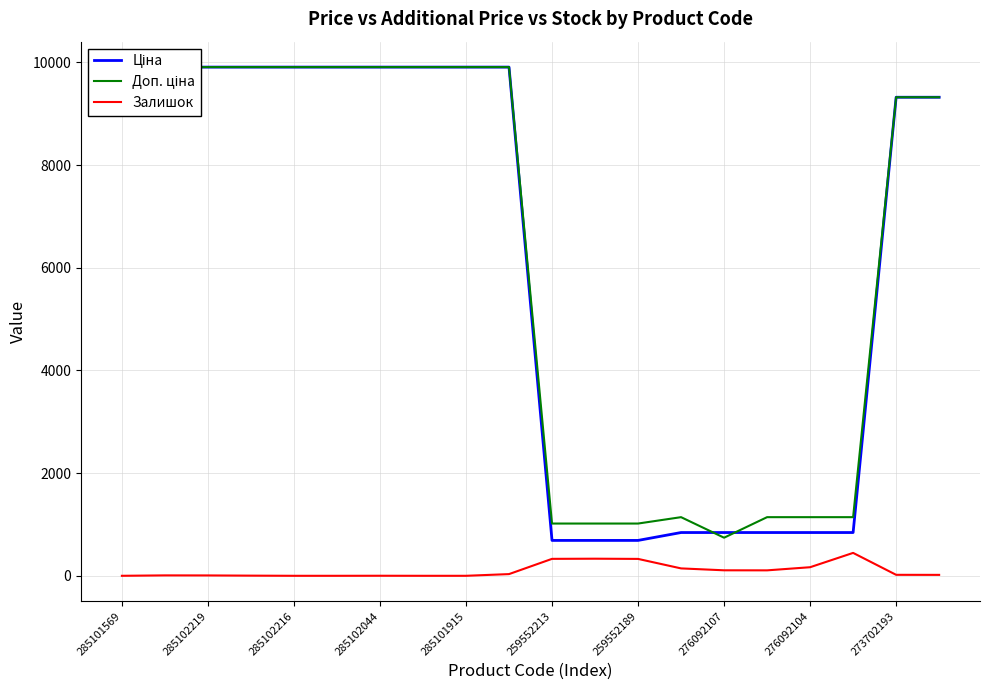

What are all the series names shown in the legend?

Ціна, Доп. ціна, Залишок